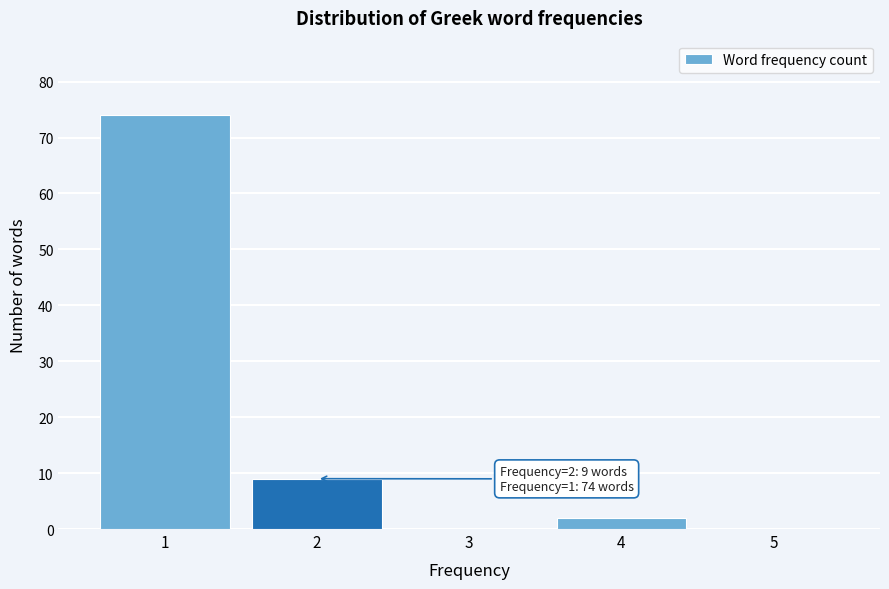

Reading left to right, transcribe all the data shown in this chart.

1=74	2=9	3=0	4=2	5=0